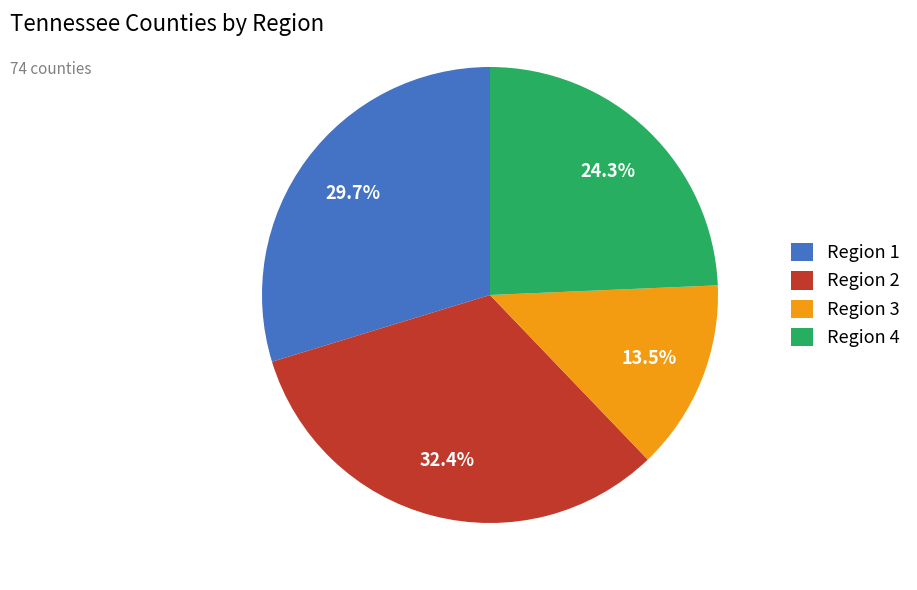

To the nearest percent, what is the difference between the Region 1 and Region 2 slice percentages?

3%